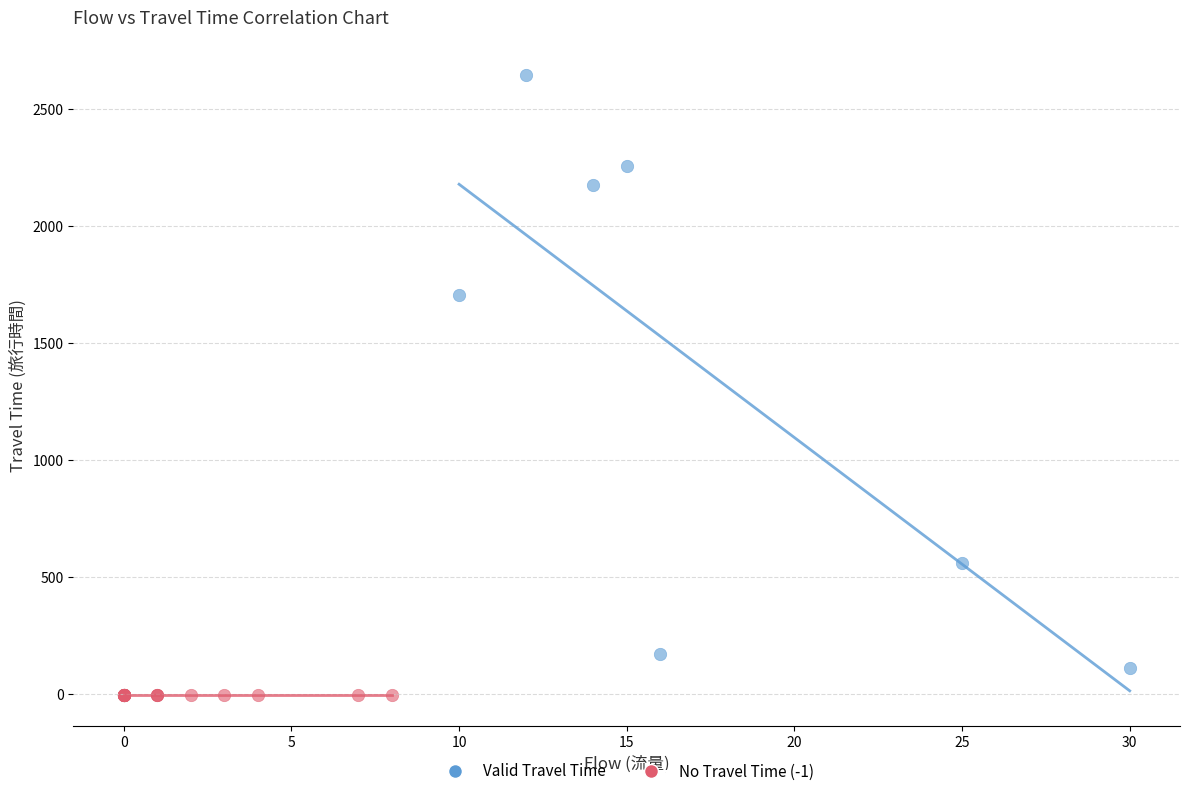

Which series reaches the maximum Y coordinate?

Valid Travel Time